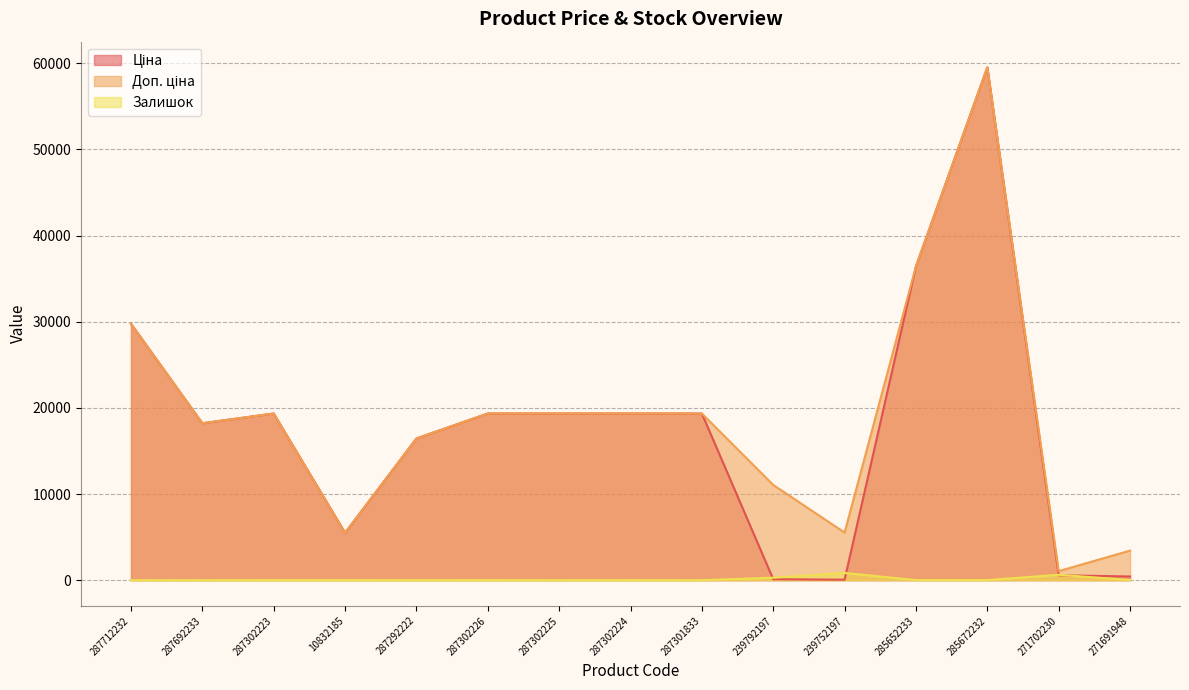

At 239792197, list the series in order from smallest to largest.

Ціна, Залишок, Доп. ціна